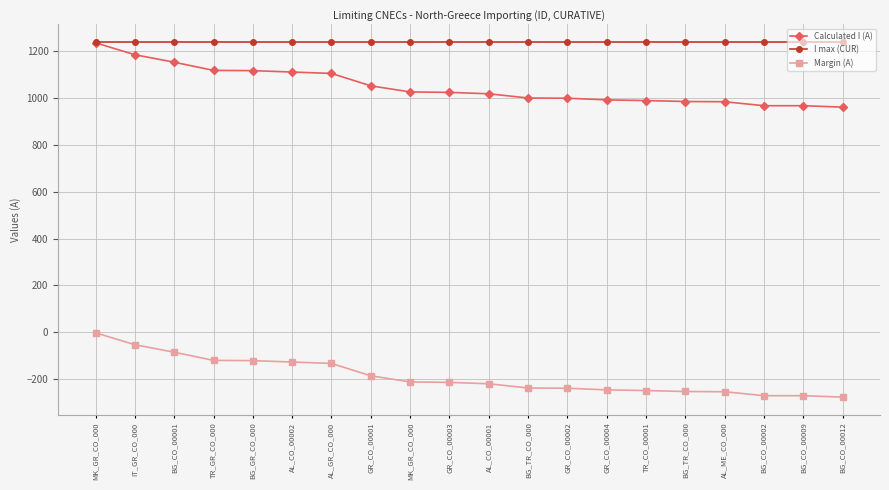

Does the chart have visible grid lines?

Yes